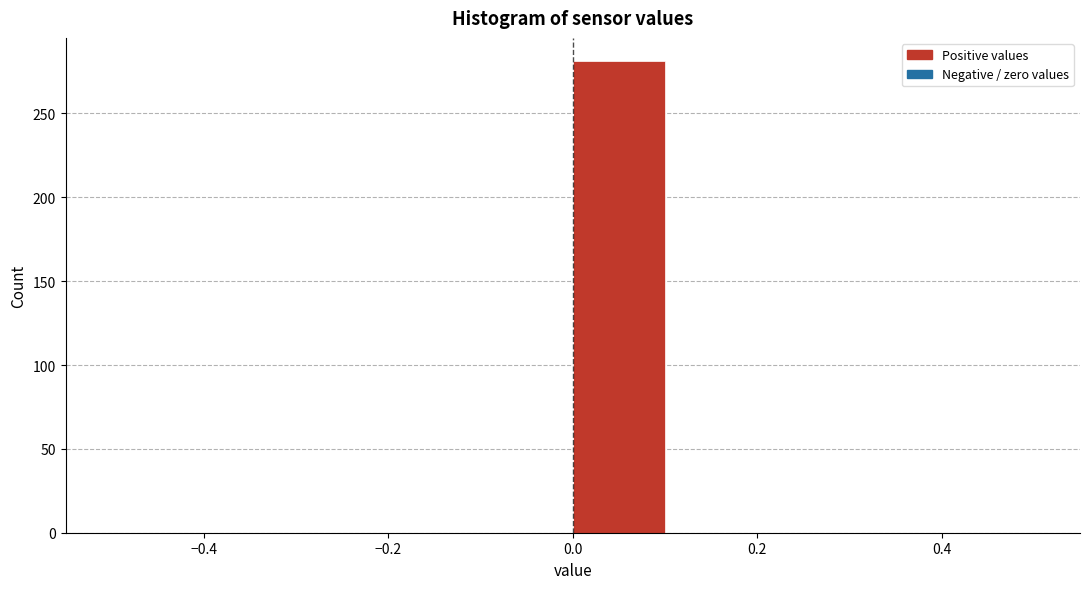

Reading left to right, list every bar in this chart as the range it spans on the x-axis followed by its height. The values are not printed on the chart, so give them approximately, as read against the axis.

-0.5 to -0.4: 0
-0.4 to -0.3: 0
-0.3 to -0.2: 0
-0.2 to -0.1: 0
-0.1 to 0.0: 0
0.0 to 0.1: 280
0.1 to 0.2: 0
0.2 to 0.3: 0
0.3 to 0.4: 0
0.4 to 0.5: 0